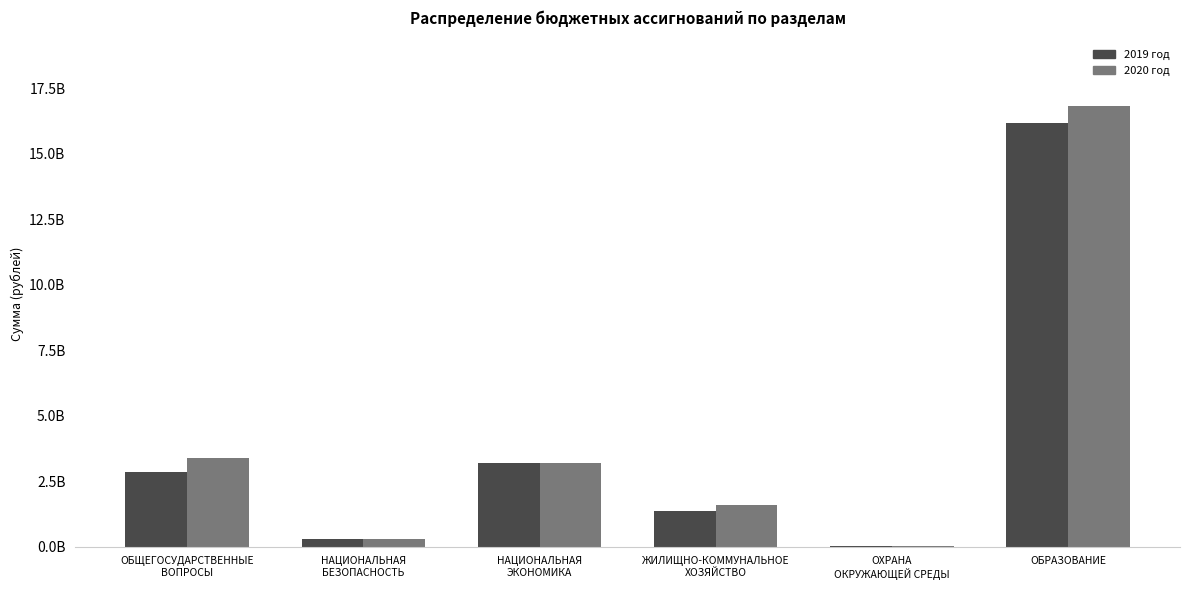

Is the value of 2020 год at ОБРАЗОВАНИЕ greater than the value of 2019 год at ОХРАНА
ОКРУЖАЮЩЕЙ СРЕДЫ?

Yes